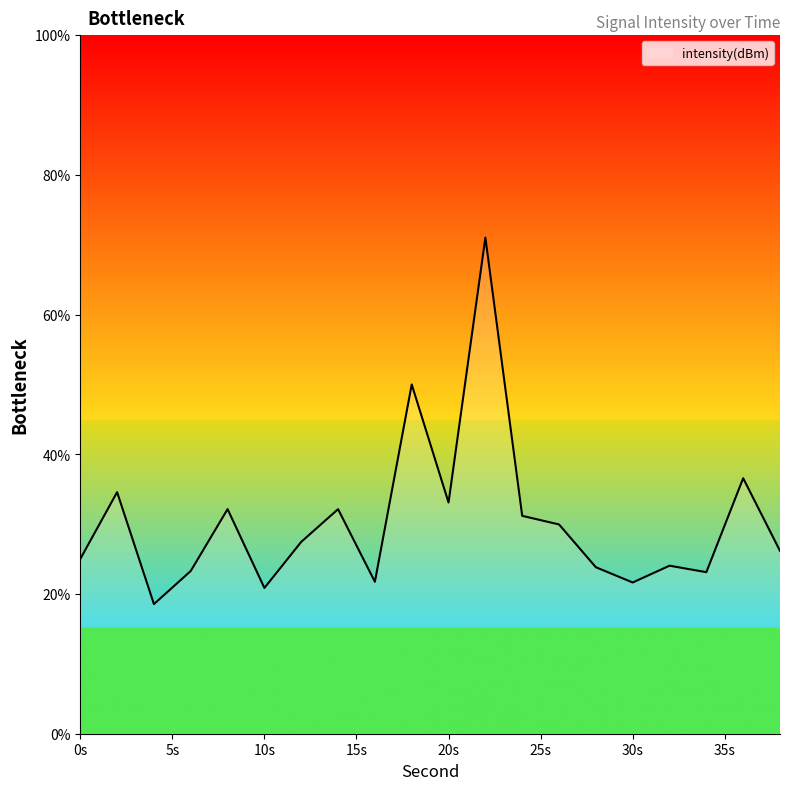

What is the difference between the maximum and minimum values?

52.5